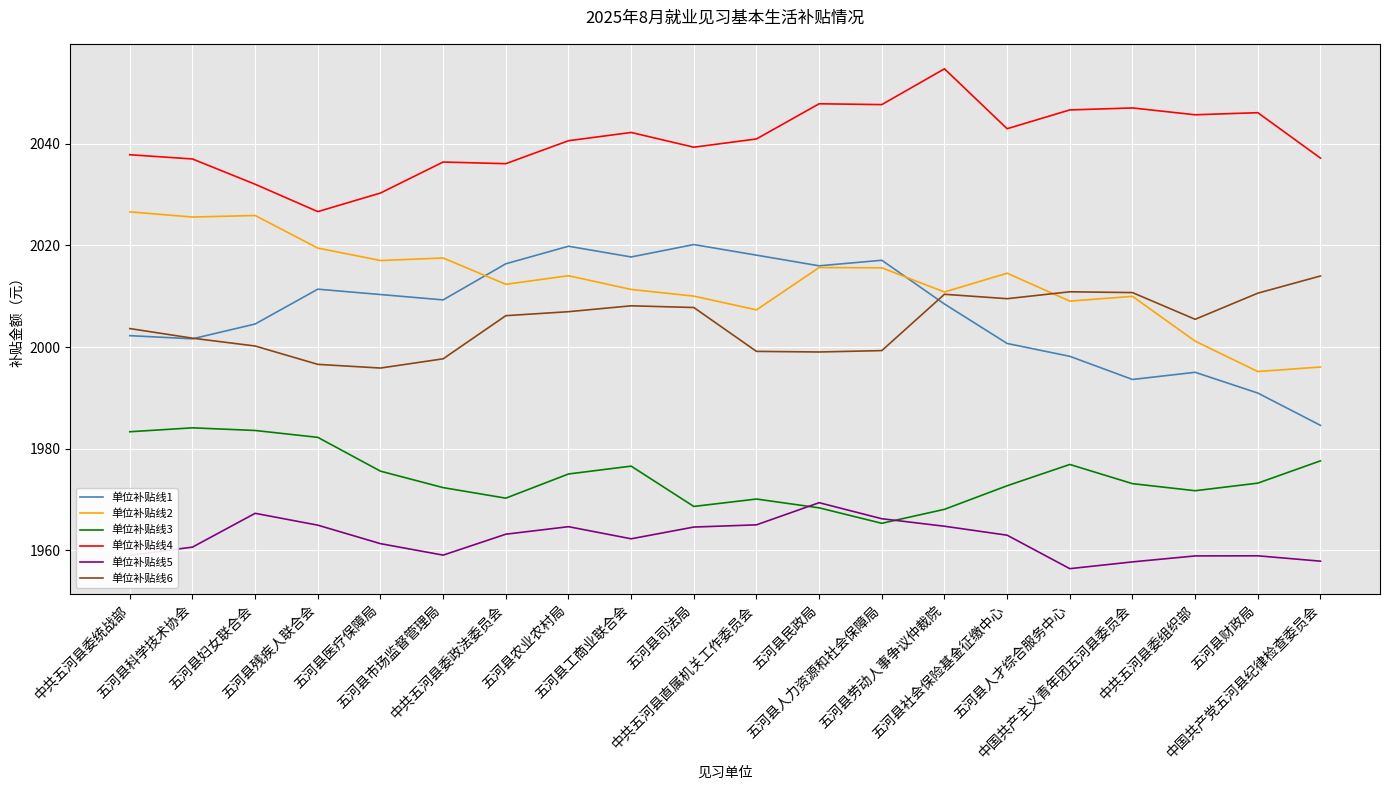

How many categories are shown in the chart?

20